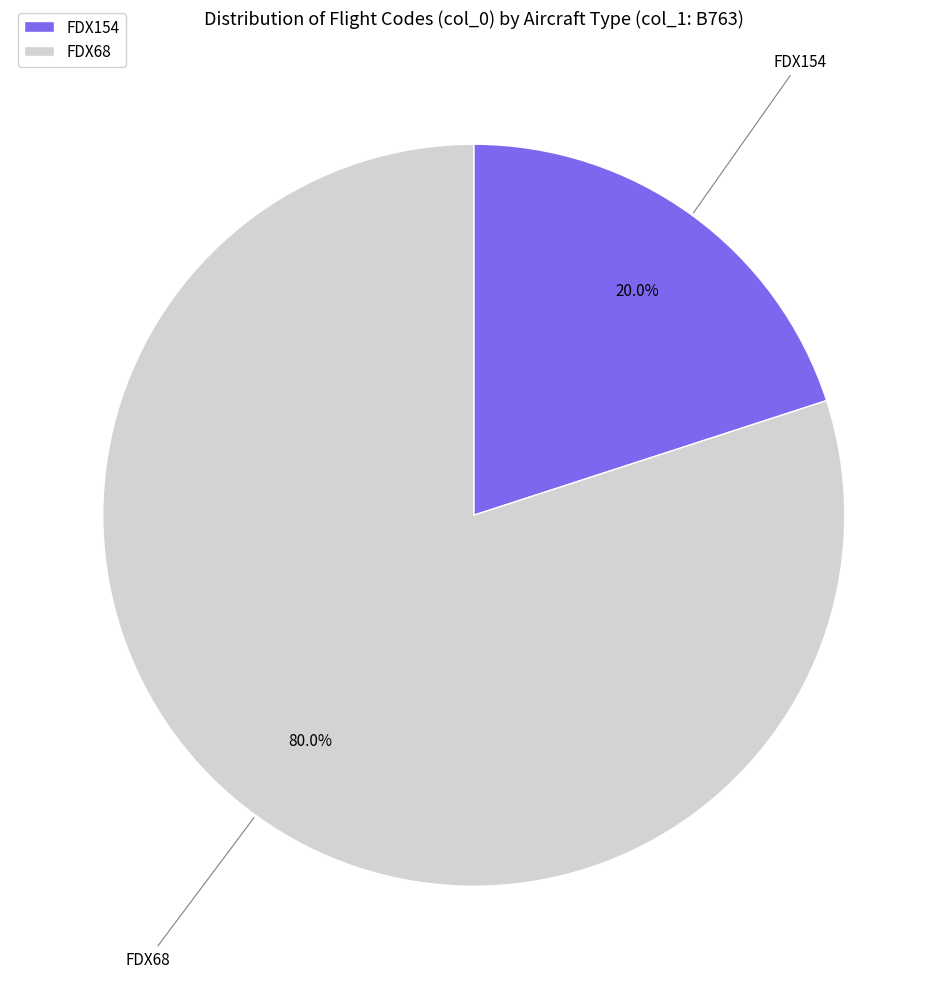

Count the number of slices in the pie.

2